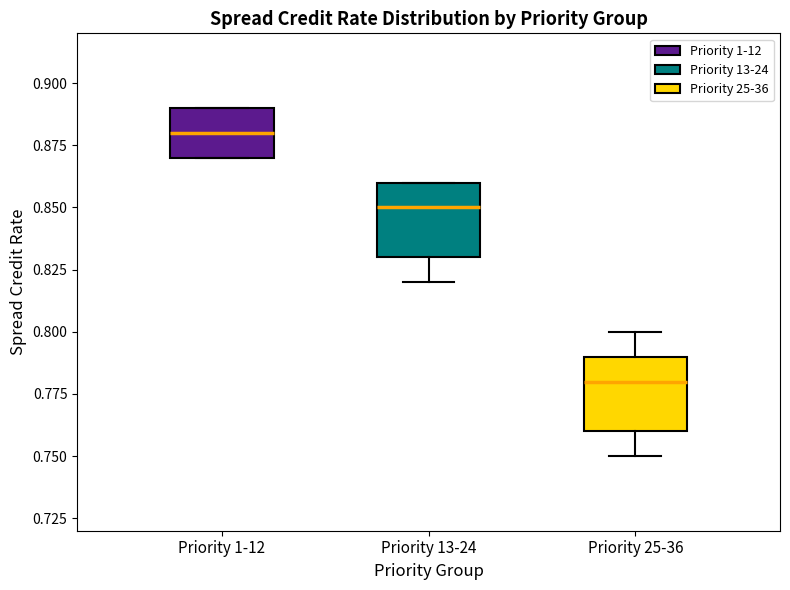

Where does the upper whisker of the box for Priority 25-36 end on the y-axis? The values are not printed on the chart, so give them approximately, as read against the axis.

0.80